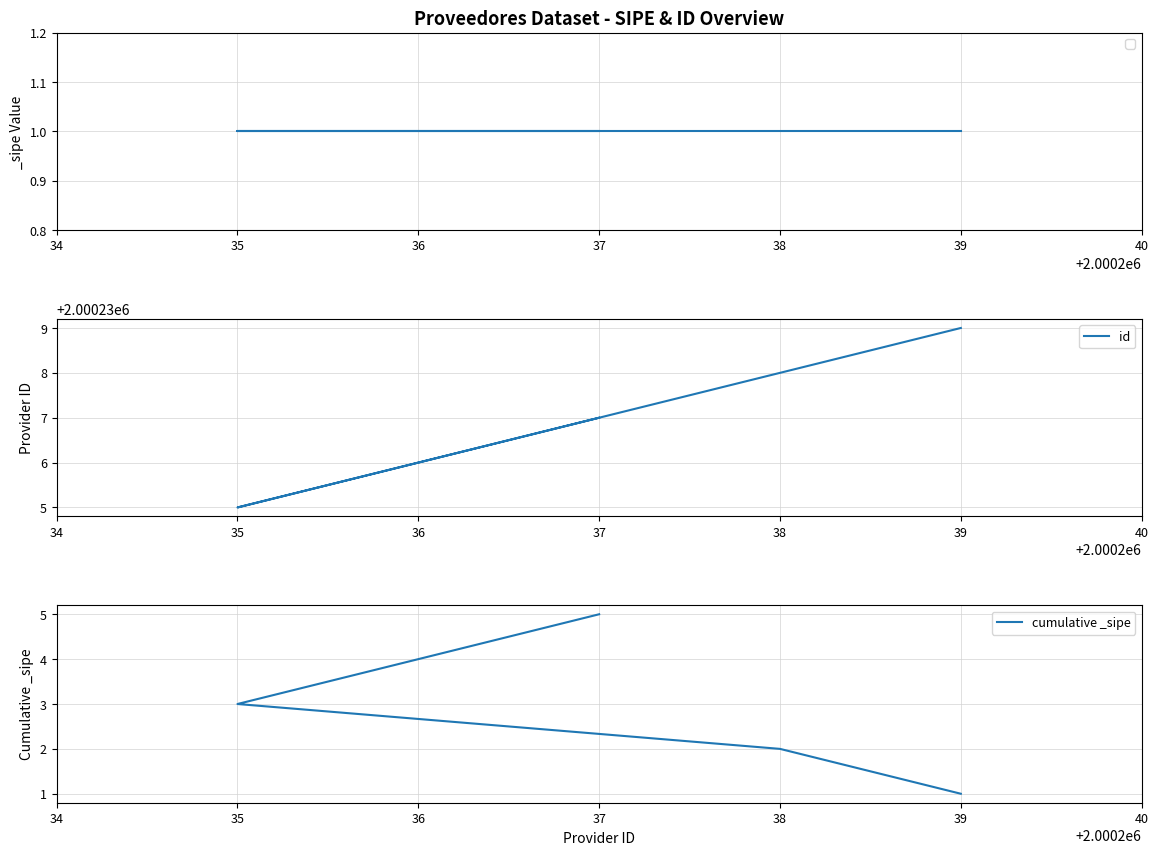

List the series in order of their overall mean, highest first.

id, cumulative _sipe